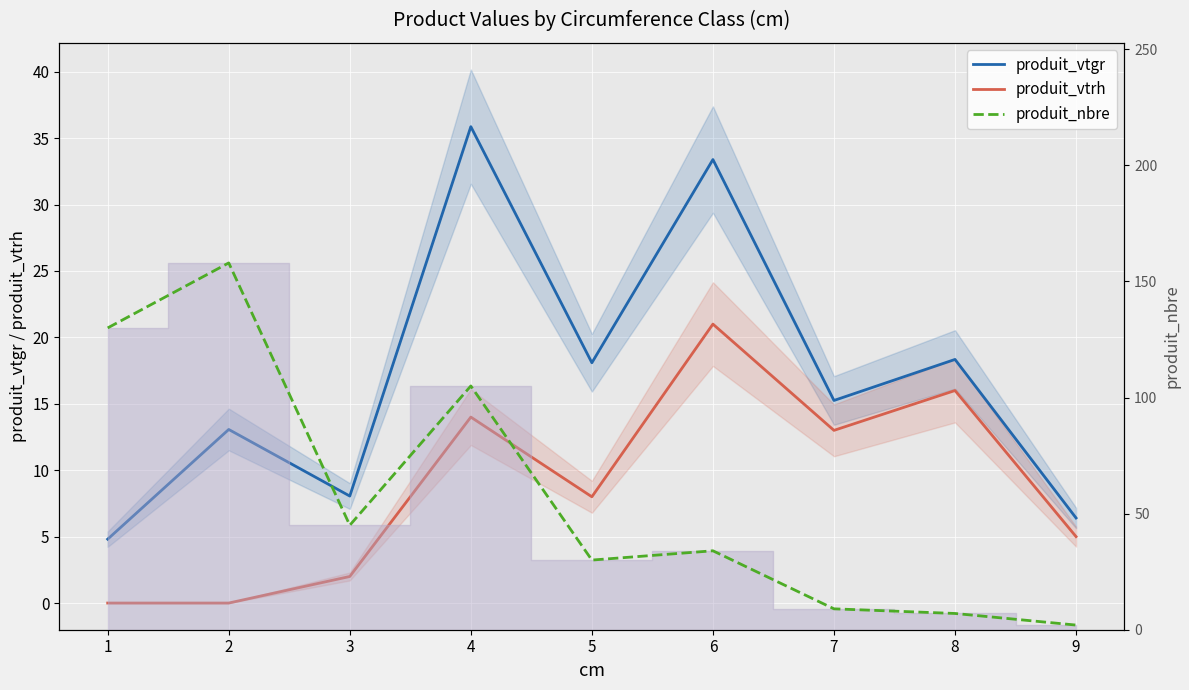

What is the average value of the produit_vtgr series?

17.0